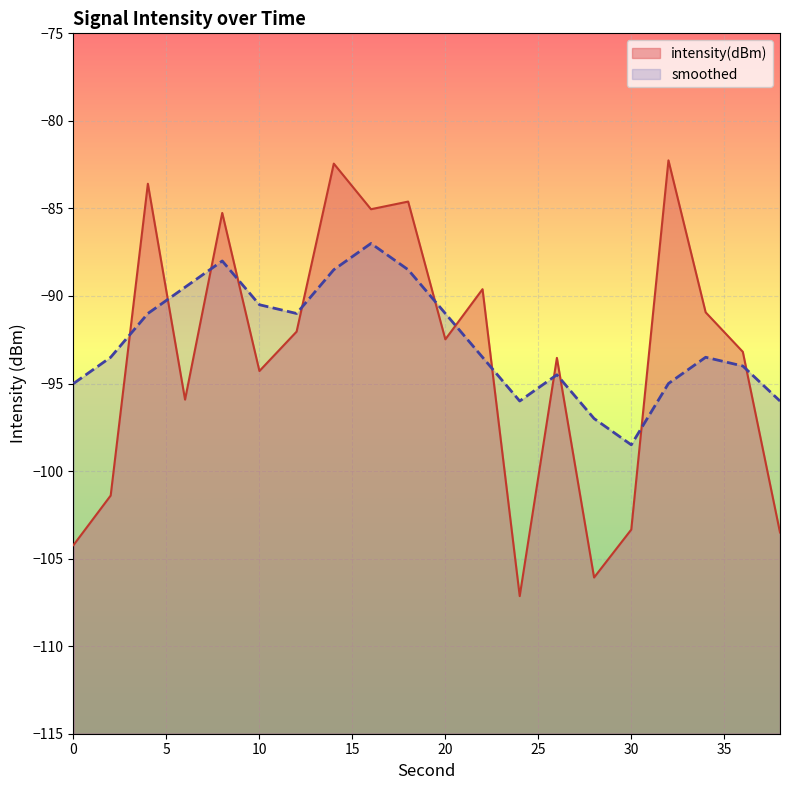

True or false: intensity(dBm) and smoothed cross at least once.

True